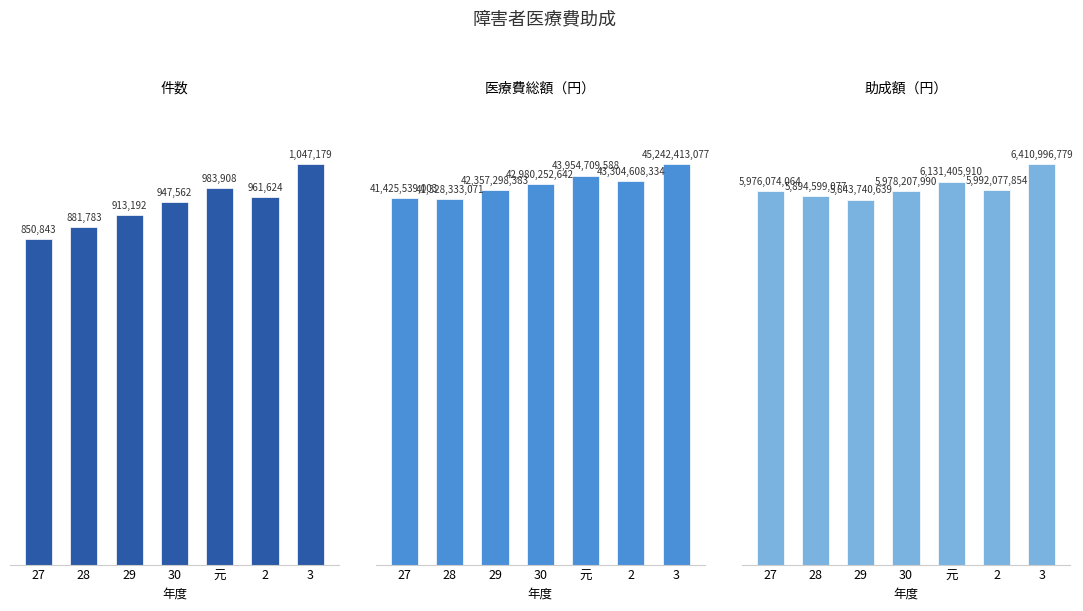

Which series has the largest total across all categories?

医療費総額（円）